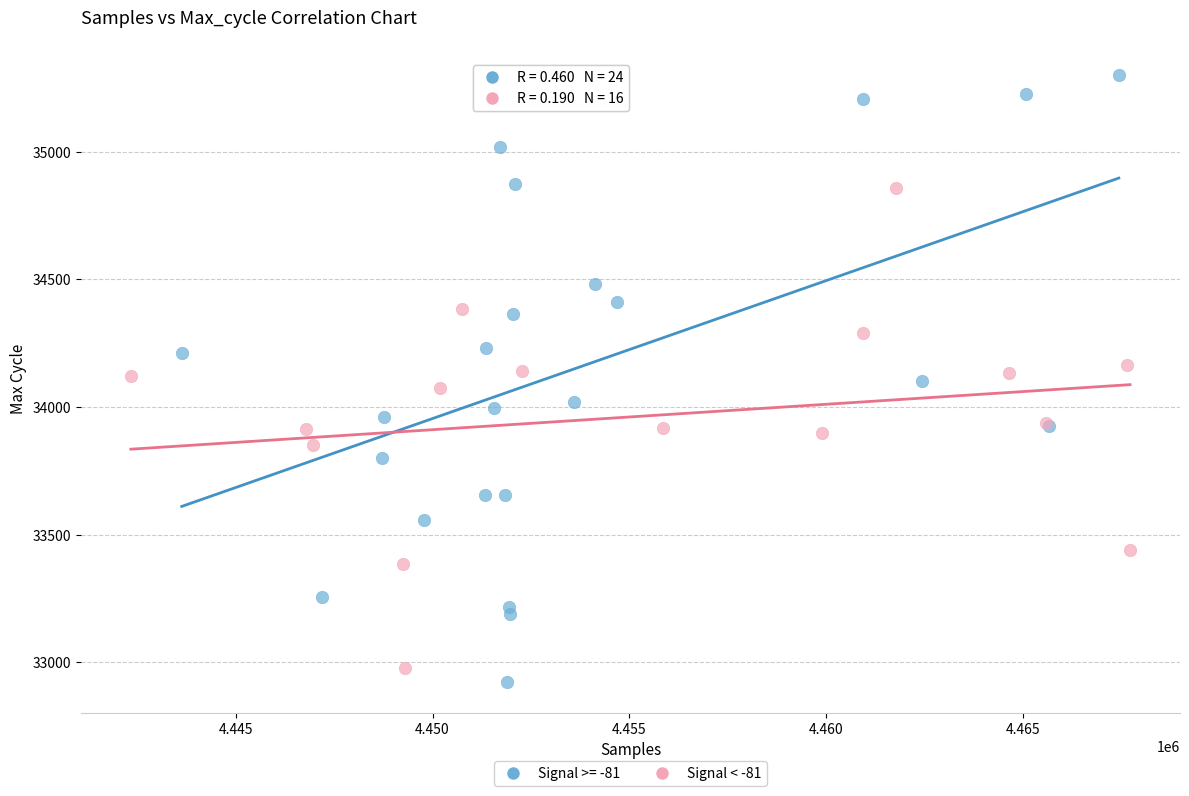

Which series contains the highest Y value?

Signal >= -81